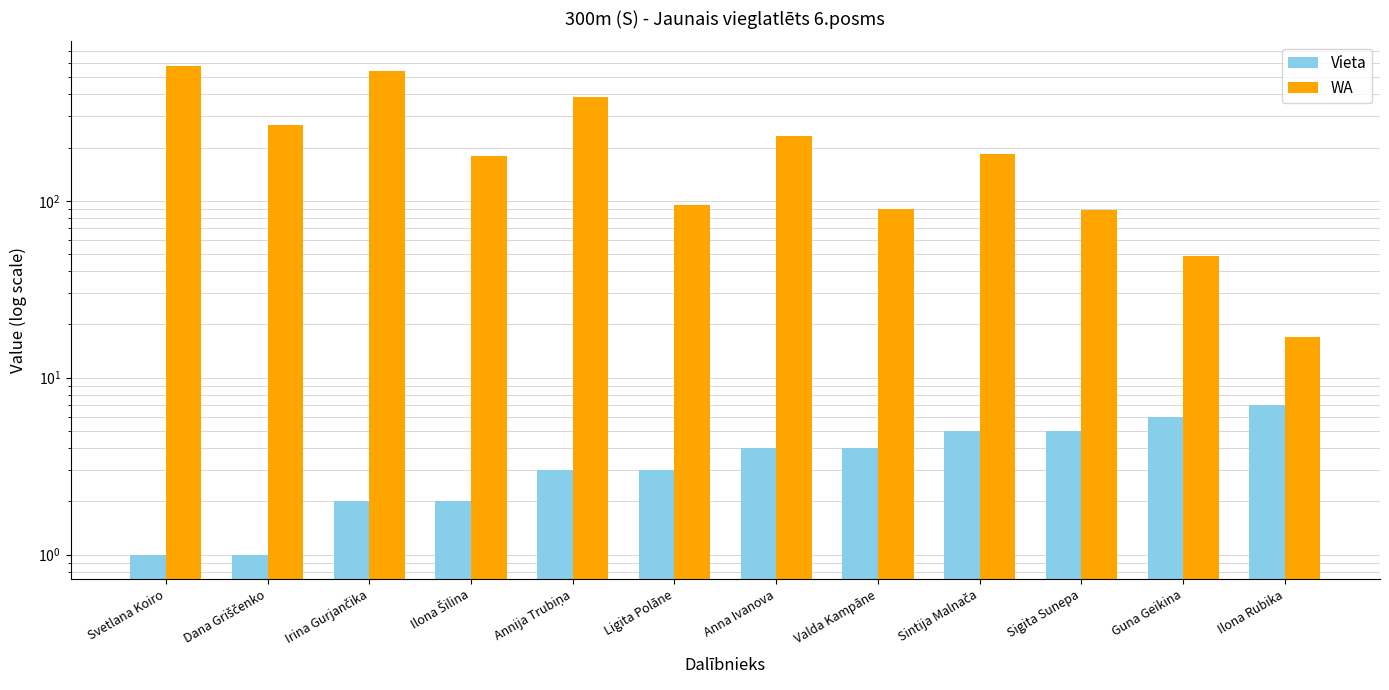

What is the value of the WA bar at the 10th from the left?

89